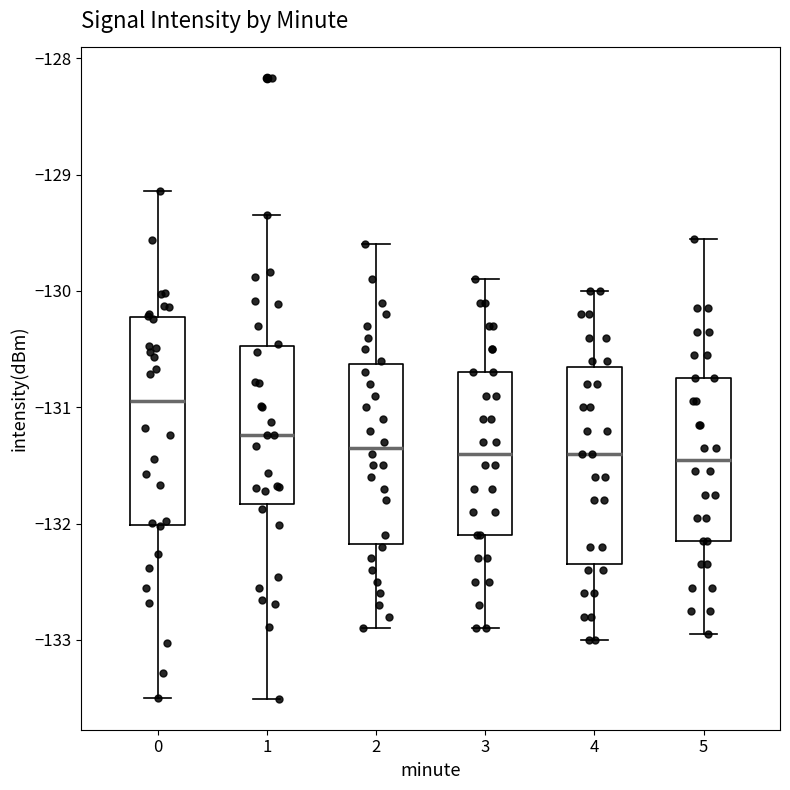

Reading left to right, read every box against the y-axis: the position of its median line, the range the box covers, and the ends of its whiskers. The values are not printed on the chart, so give them approximately, as read against the axis.

0: median -130.9, box -132.0 to -130.2, whiskers -133.5 to -129.1
1: median -131.2, box -131.8 to -130.5, whiskers -133.5 to -129.3
2: median -131.3, box -132.2 to -130.6, whiskers -132.9 to -129.6
3: median -131.4, box -132.1 to -130.7, whiskers -132.9 to -129.9
4: median -131.4, box -132.3 to -130.6, whiskers -133.0 to -130.0
5: median -131.4, box -132.1 to -130.7, whiskers -132.9 to -129.5